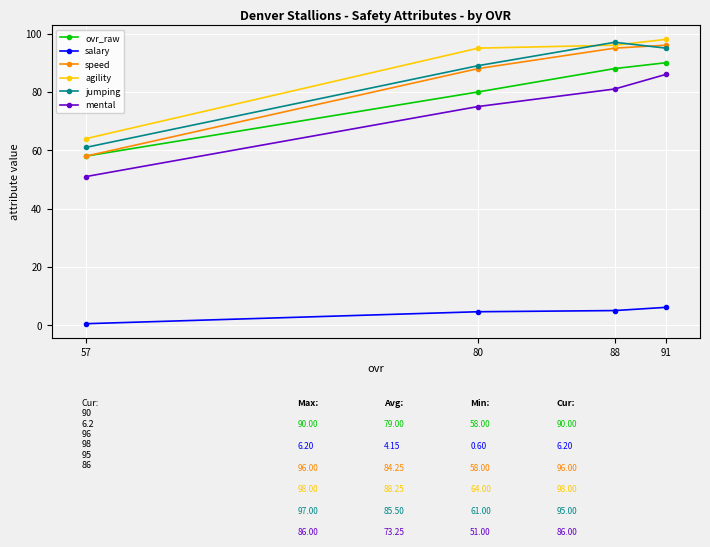

What value does the salary series have at 88?

5.1